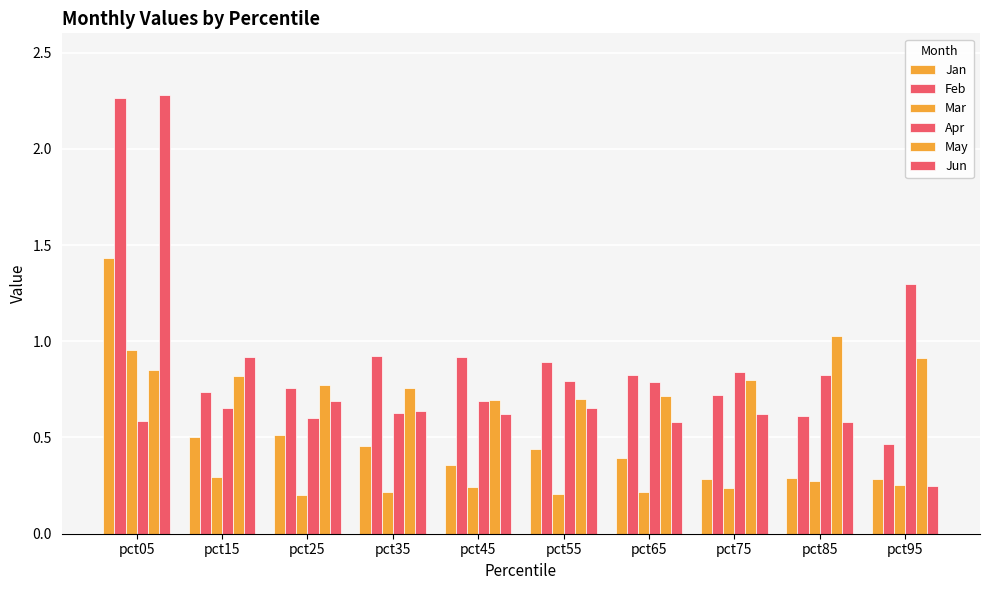

Is it true that Mar equals 0.3 at pct85?

True